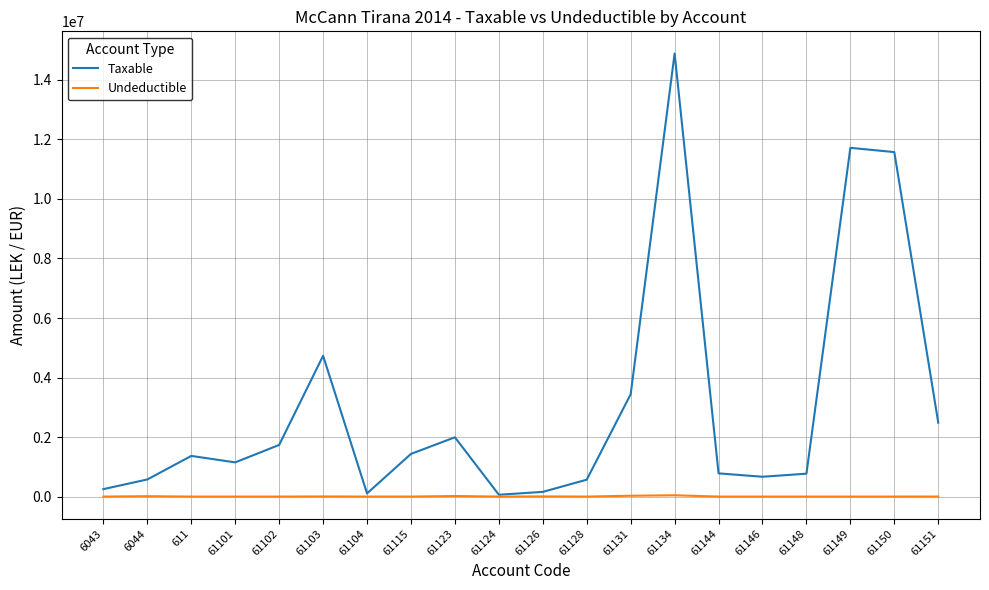

At 61134, list the series in order from largest to smallest.

Taxable, Undeductible